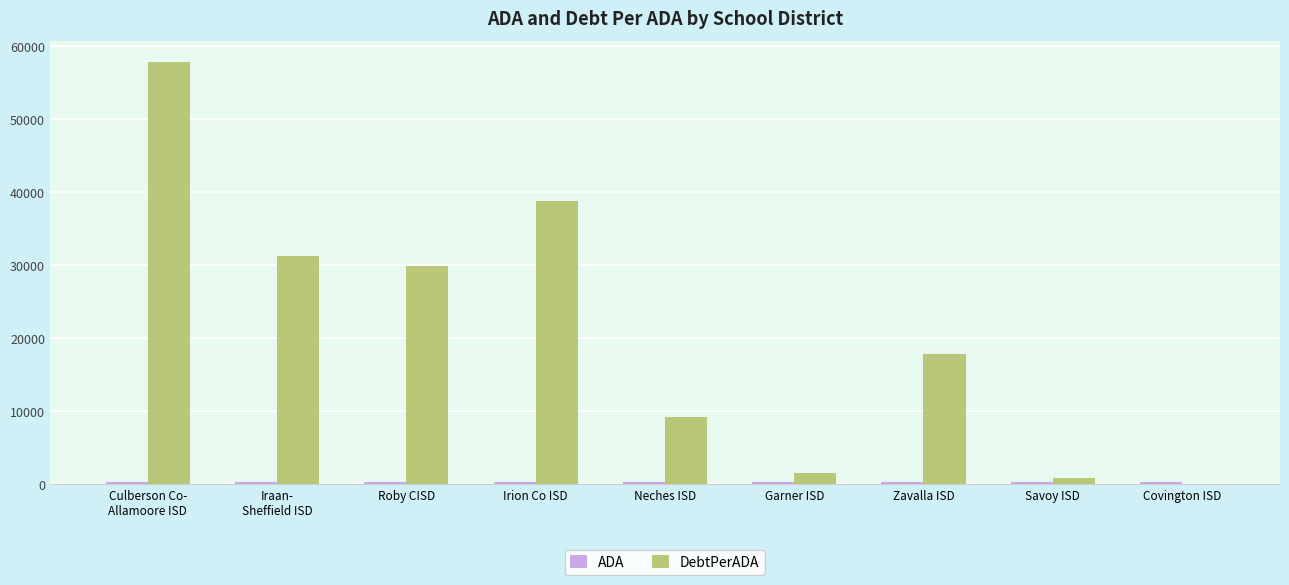

What is the greatest value displayed?

57785.8